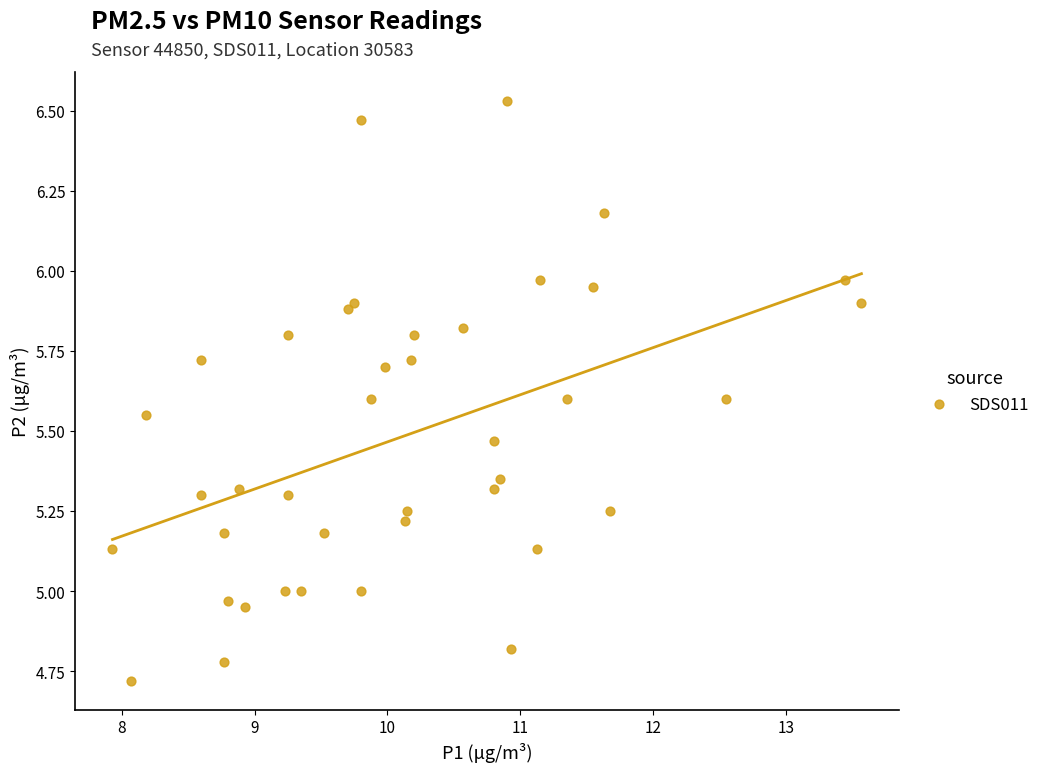

What is the range of X values (max minus min)?

5.6